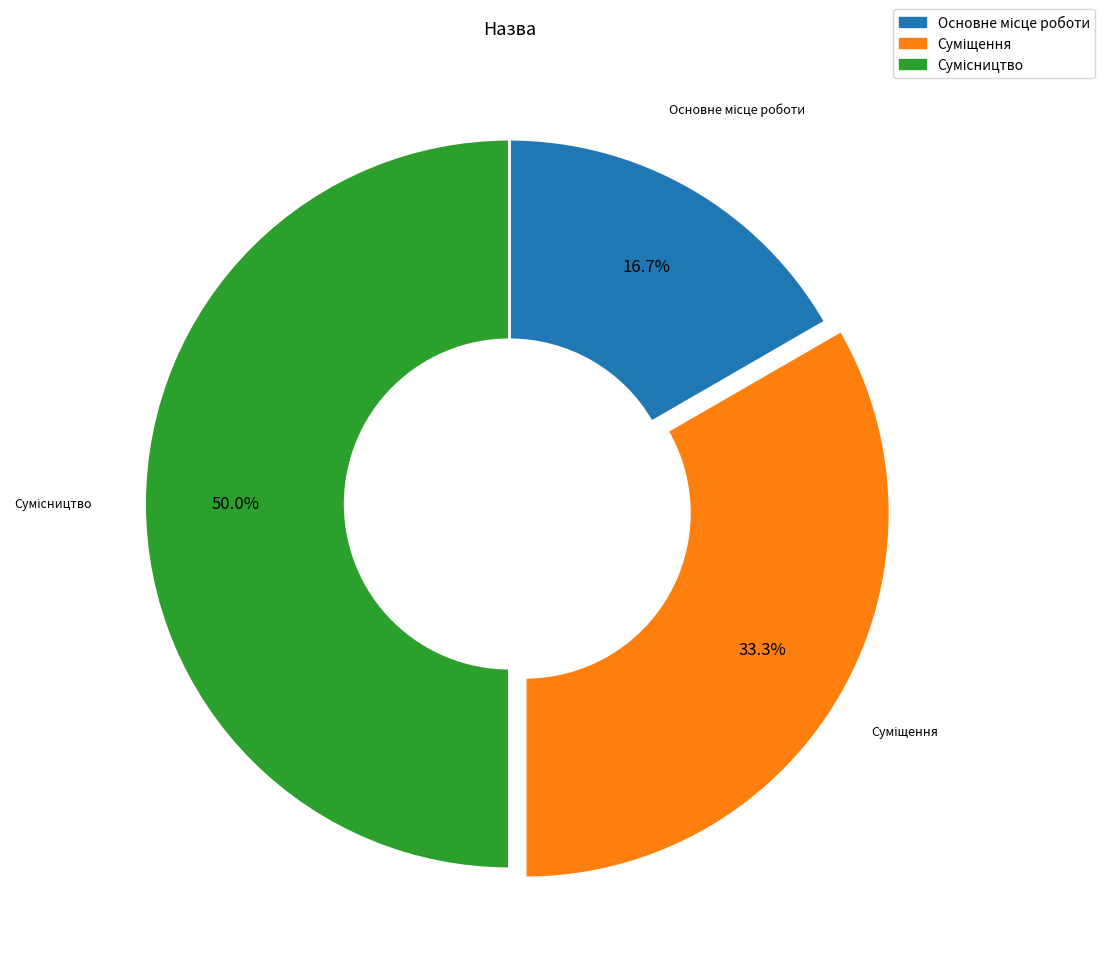

Combined, do Суміщення and Сумісництво account for over 50%?

Yes